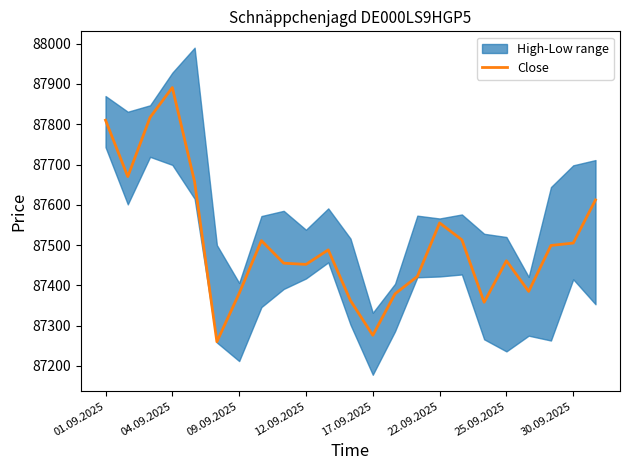

What position from the right is 20?

3